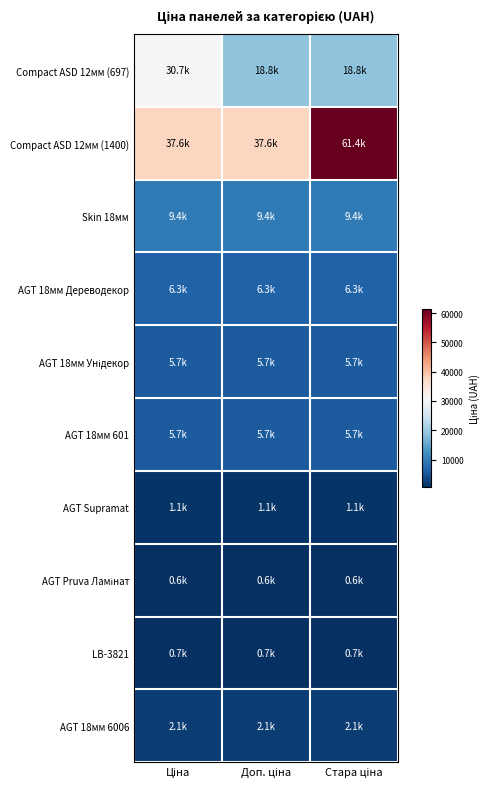

Which series changed the most between Ціна and Стара ціна?

Compact ASD 12мм (1400)